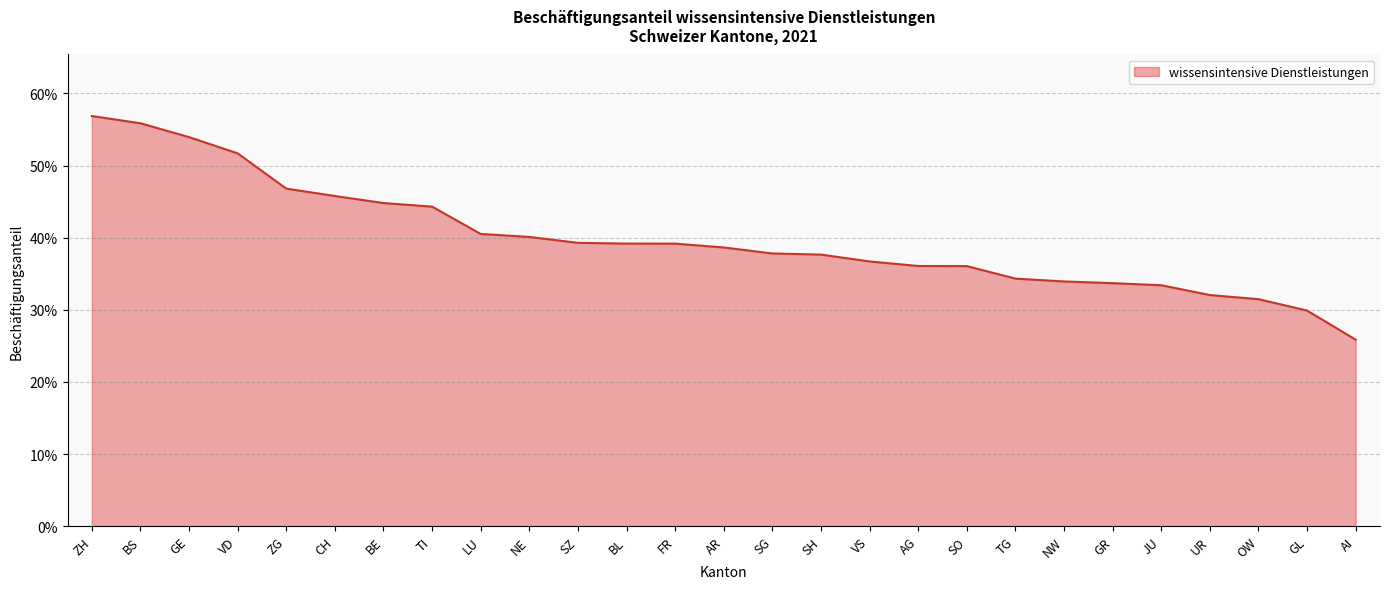

What is the difference between the second highest and second lowest values?

0.3